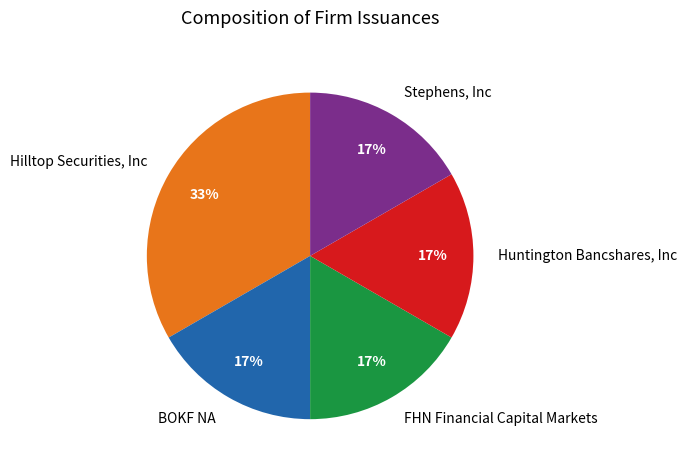

To the nearest percent, what is the average slice percentage?

20%